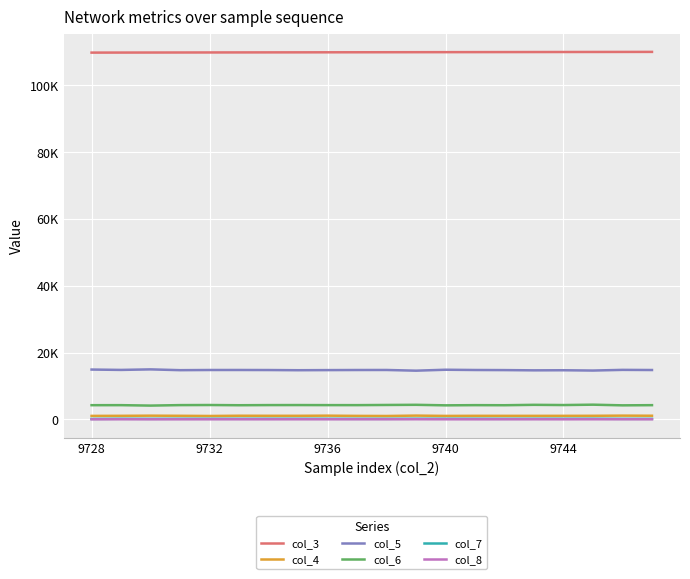

Which series has the largest total across all categories?

col_3